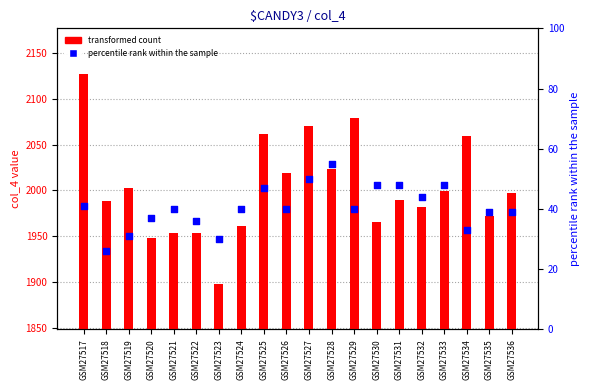

What are all the series names shown in the legend?

transformed count, percentile rank within the sample